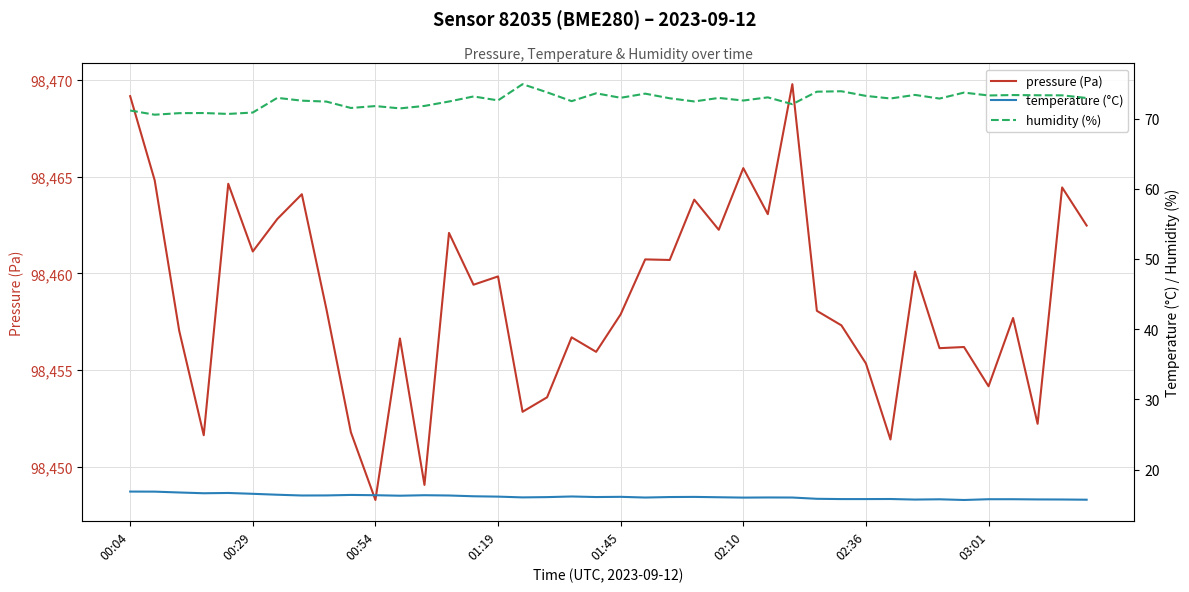

What is the difference between the second highest and minimum values in the humidity (%) series?

3.3